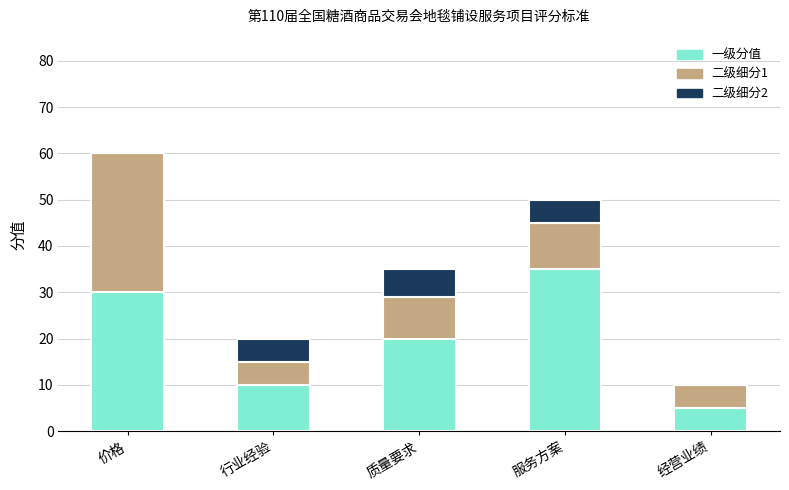

Is it true that 一级分值 equals 30 at 价格?

True